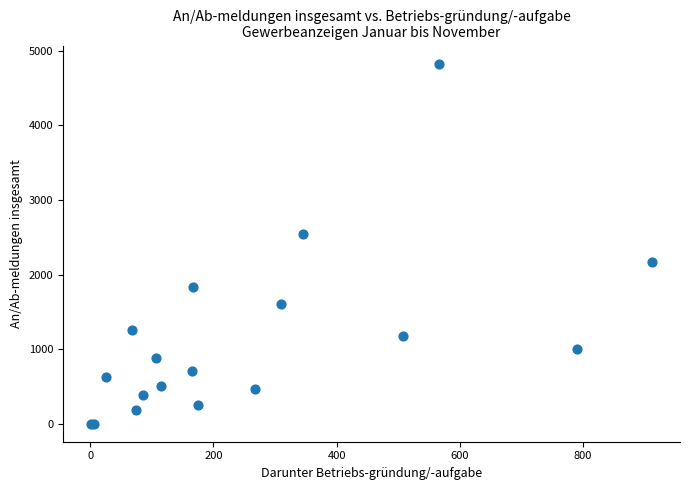

What Y value in the scatter plot is closest to 2415?

2546